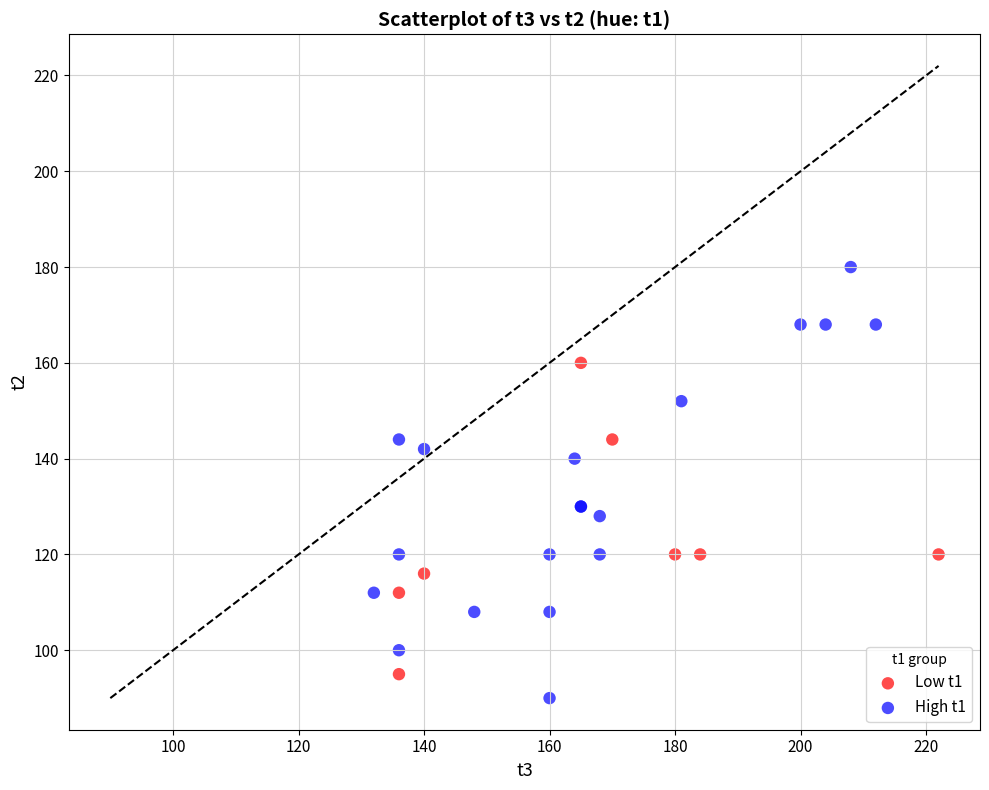

Which series contains the highest Y value?

High t1